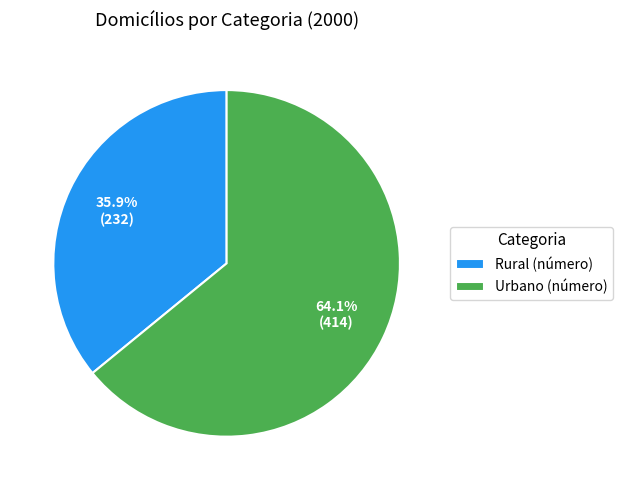

True or false: Urbano (número) accounts for 69% of the total.

False